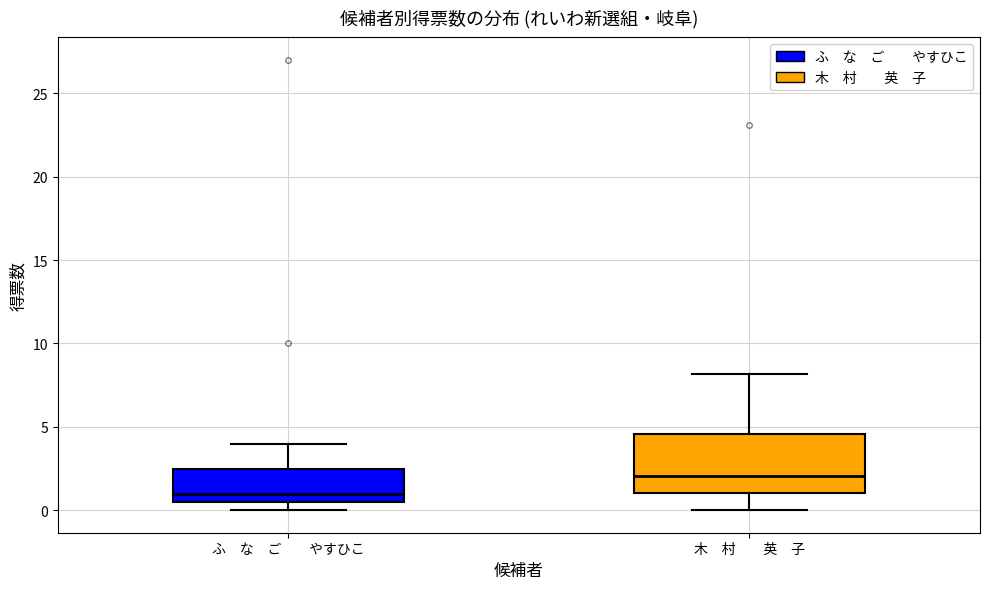

Reading left to right, transcribe this box plot: for each box, give where its median line is, the range the box spans, and where its two whiskers end, as read against the y-axis. The values are not printed on the chart, so give them approximately, as read against the axis.

ふ な ご やすひこ: median 1.0, box 0.5 to 2.5, whiskers 0.0 to 4.0
木 村 英 子: median 2.0, box 1.0 to 4.5, whiskers 0.0 to 8.0